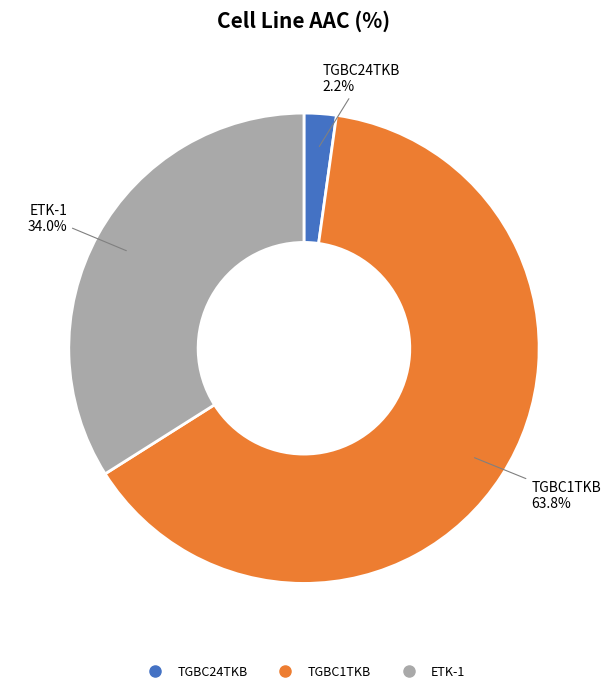

What is the largest slice in the pie chart?

TGBC1TKB